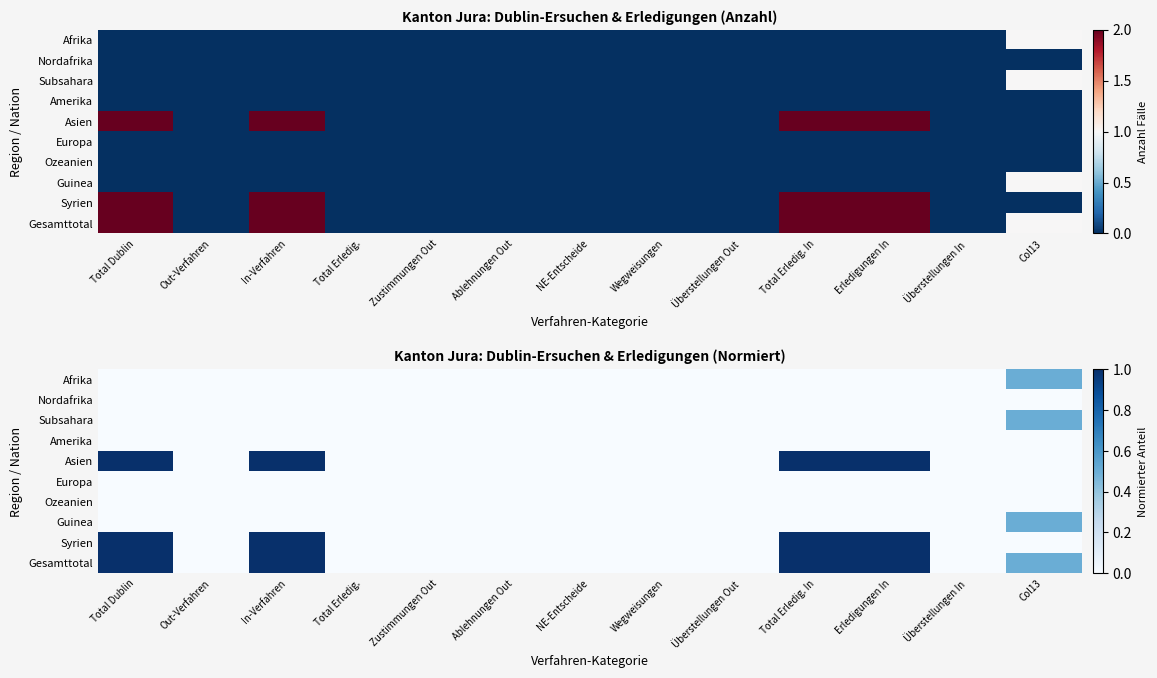

Which has a higher value, Erledigungen In or Total Erledig. In?

Erledigungen In